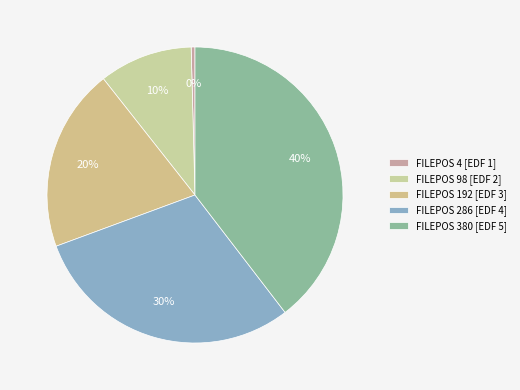

Rank the categories by value from highest to lowest.

FILEPOS 380 [EDF 5], FILEPOS 286 [EDF 4], FILEPOS 192 [EDF 3], FILEPOS 98 [EDF 2], FILEPOS 4 [EDF 1]